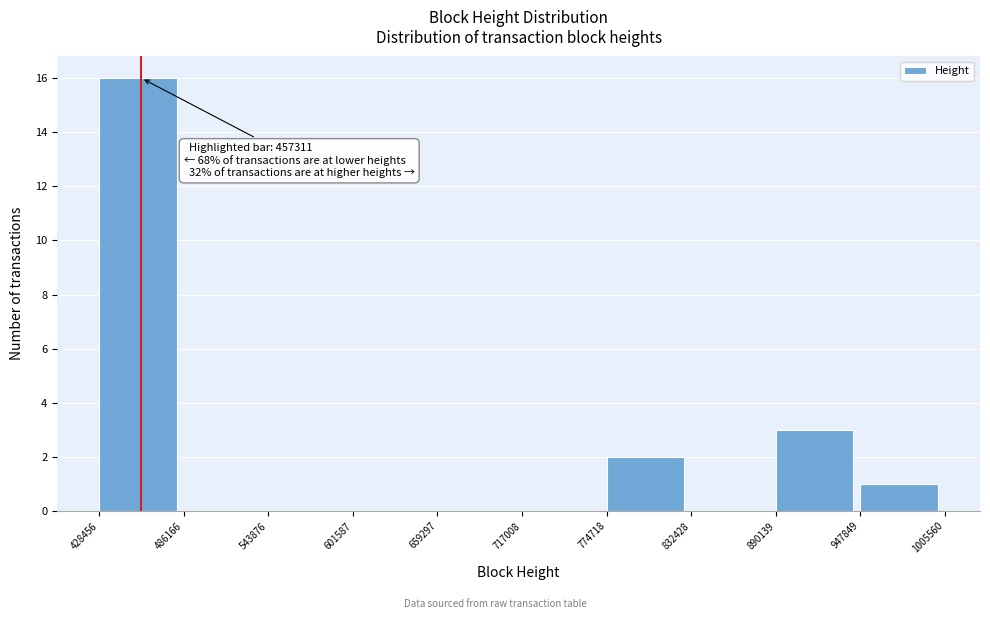

Over which range of the x-axis is the bar tallest?

428456 to 486166